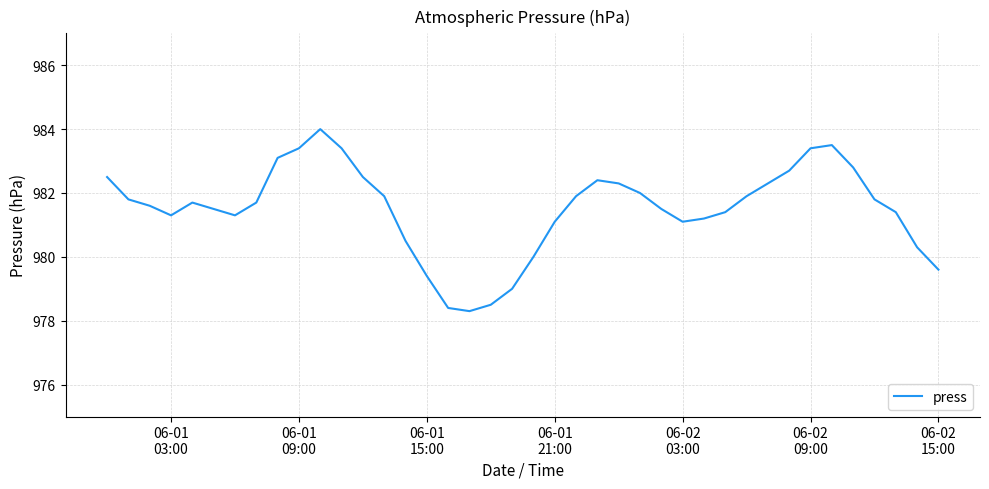

What is the difference between the maximum and minimum values?

5.7